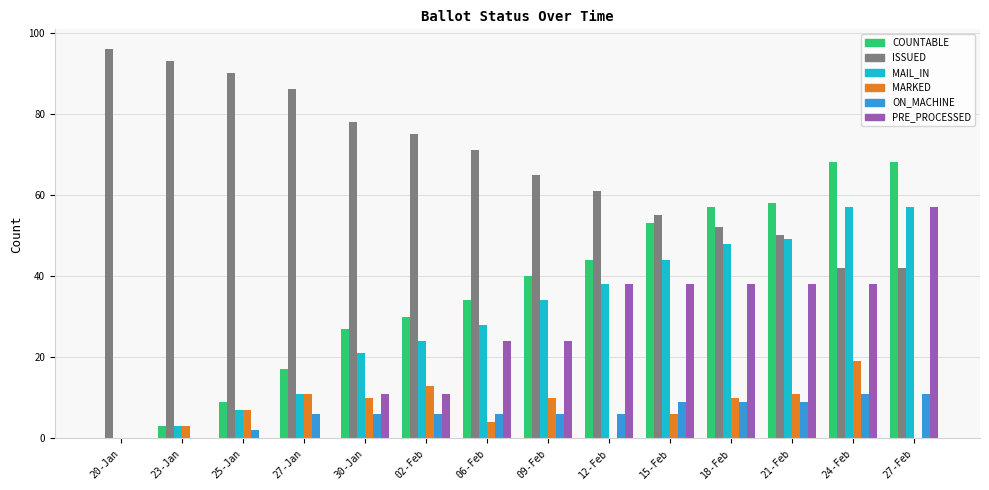

Is the value of ON_MACHINE at 09-Feb greater than the value of MARKED at 27-Feb?

Yes